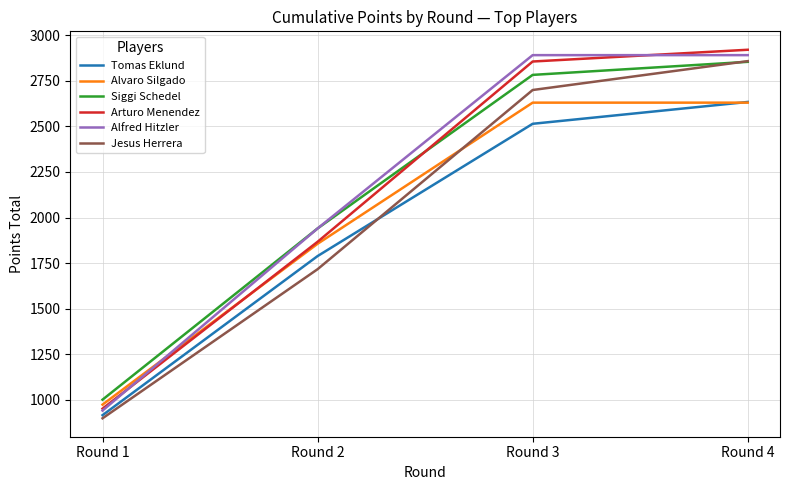

What is the difference between the Tomas Eklund values at Round 1 and Round 4?

1719.8